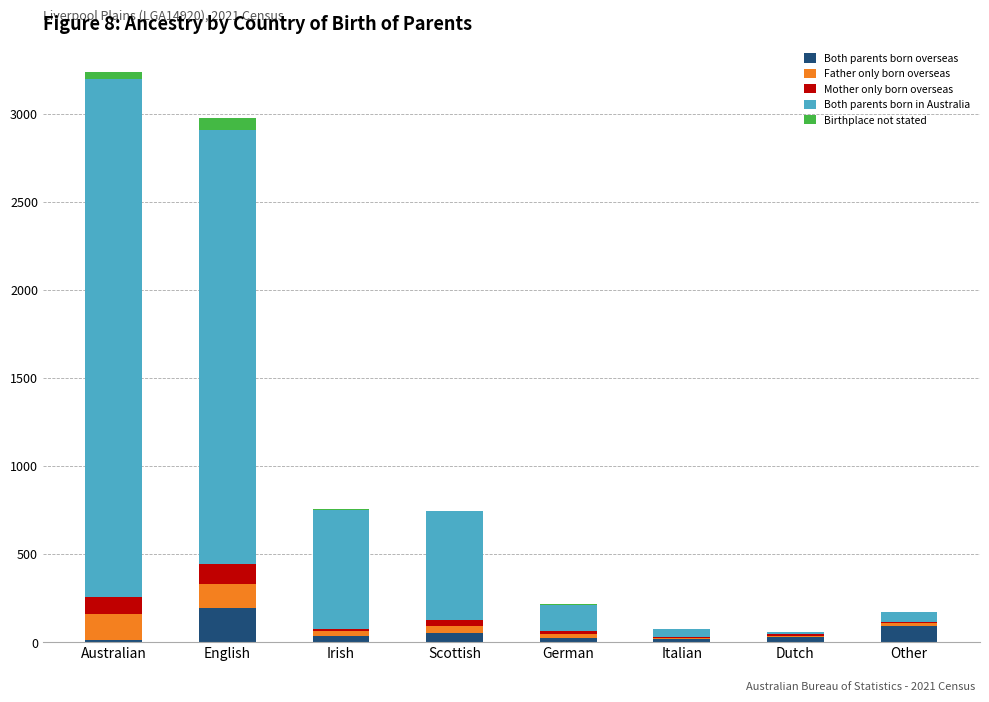

True or false: Both parents born overseas has a value of 92 at Other.

True